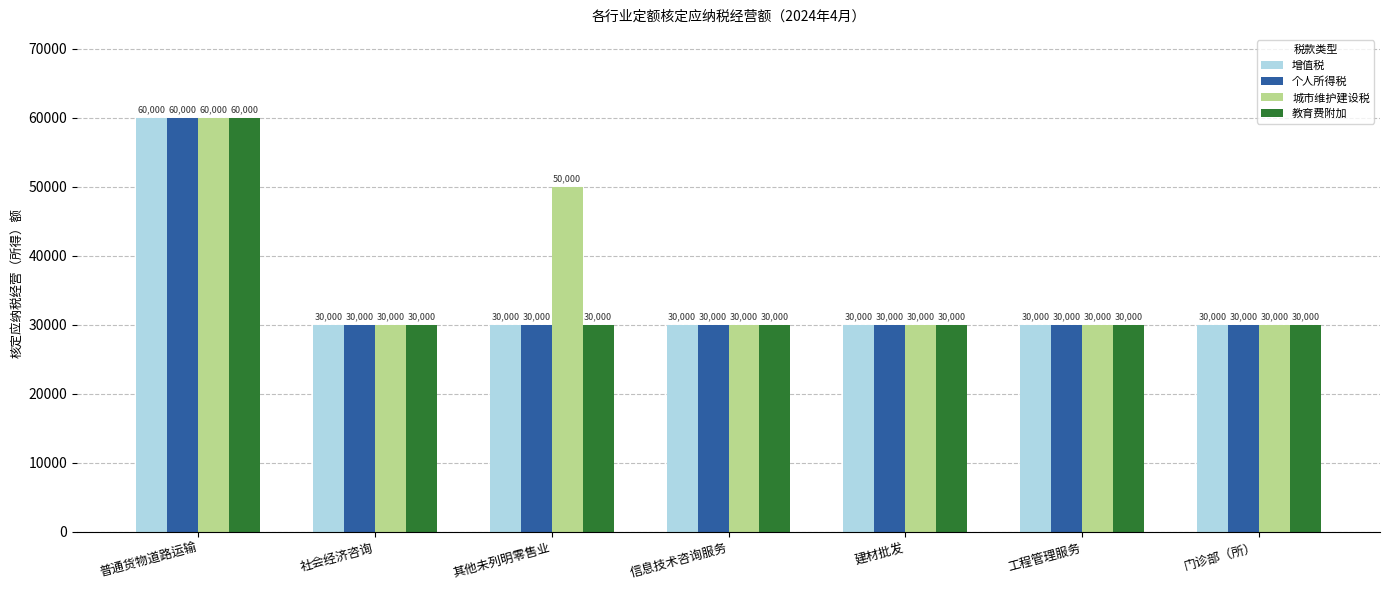

What is the minimum value for 增值税?

30000